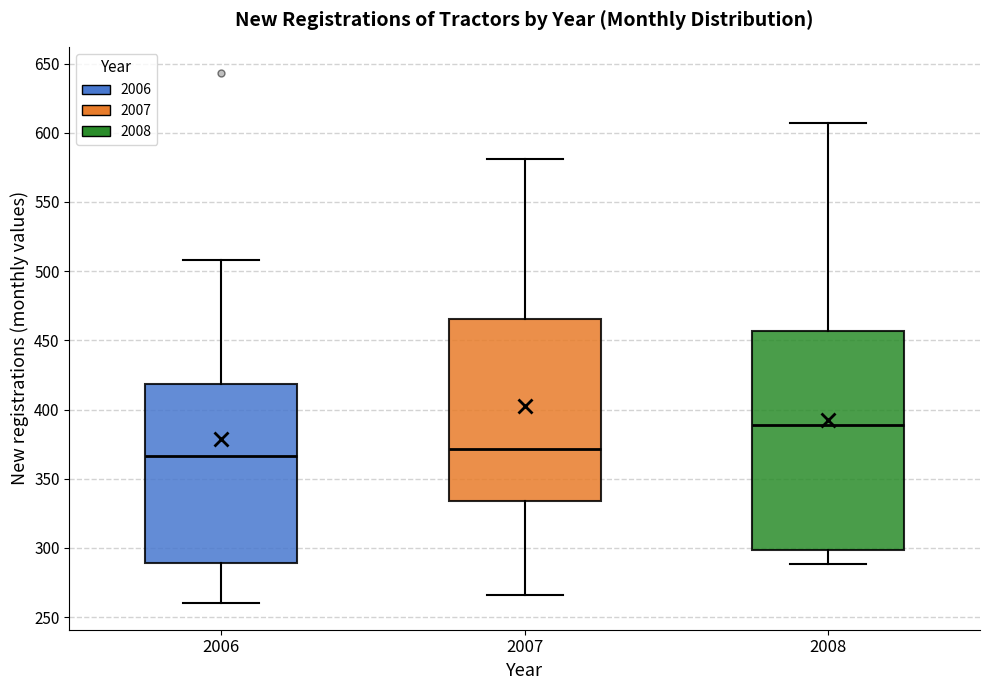

Which box has the highest median line?

2008